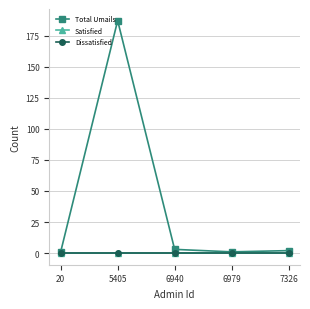

Rank the categories by Satisfied value from lowest to highest.

20, 5405, 6940, 6979, 7326